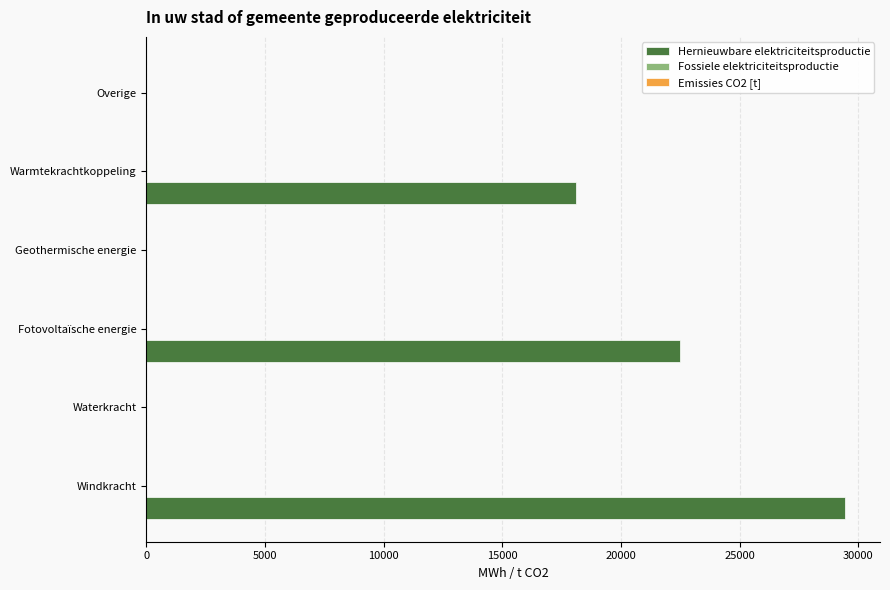

What is the sum of all Hernieuwbare elektriciteitsproductie values?

70048.9